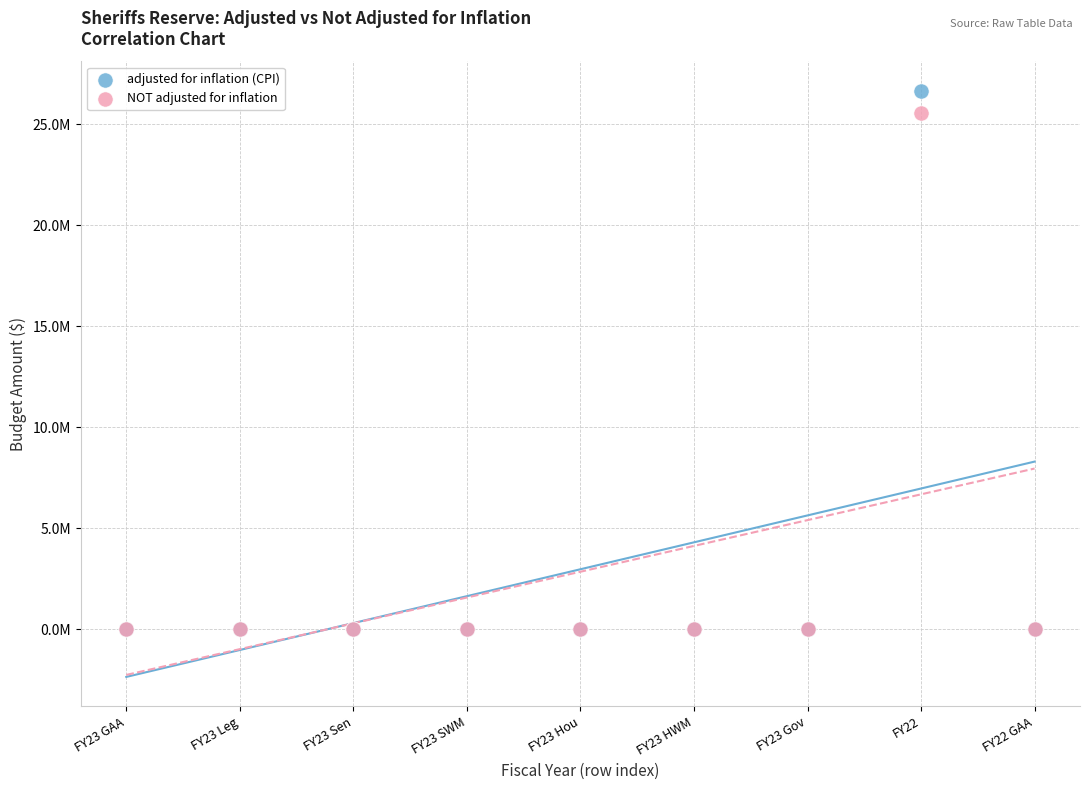

What are all the series names shown in the legend?

adjusted for inflation (CPI), NOT adjusted for inflation